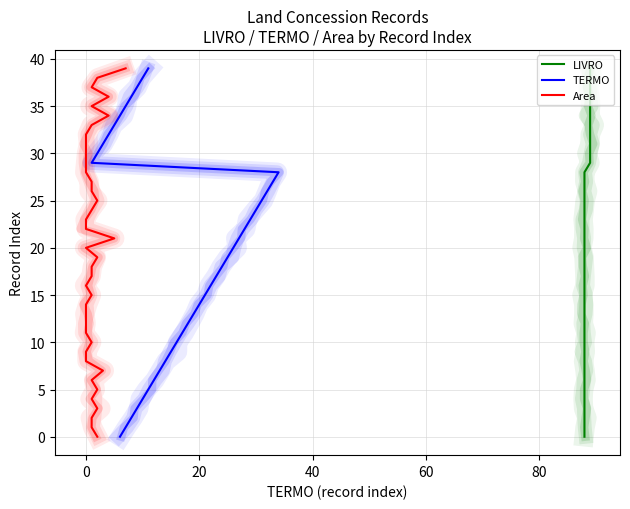

True or false: TERMO has a value of 8 at 34.

False